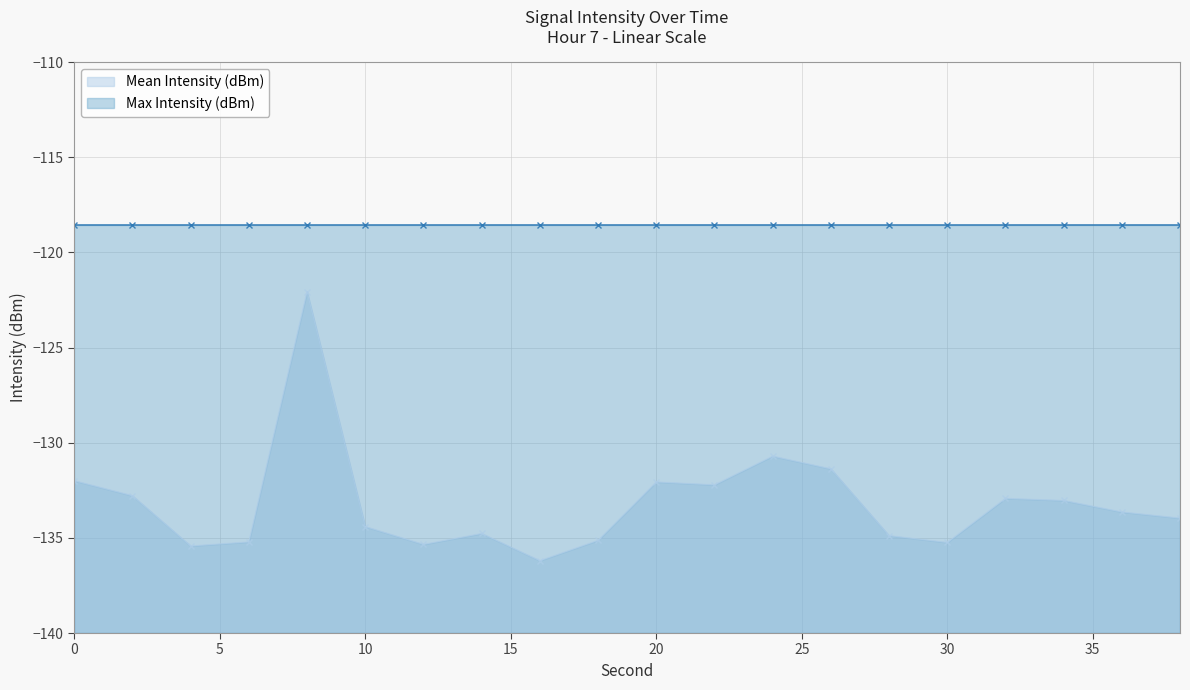

Between 2 and 30, which is larger?

2